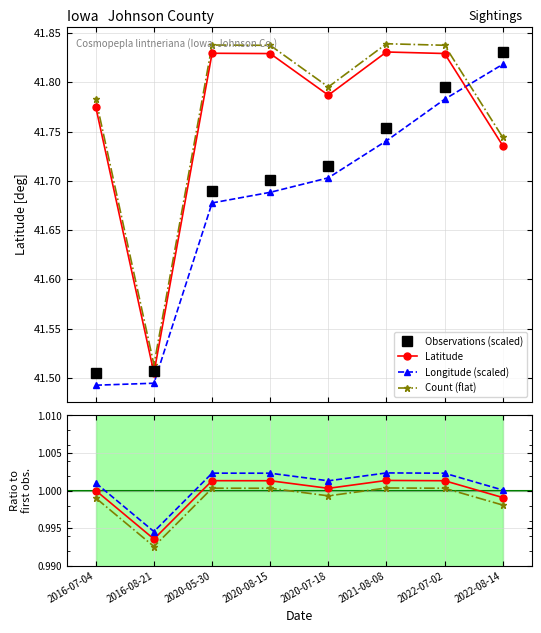

At which label does Longitude (scaled) reach its minimum?

2016-07-04